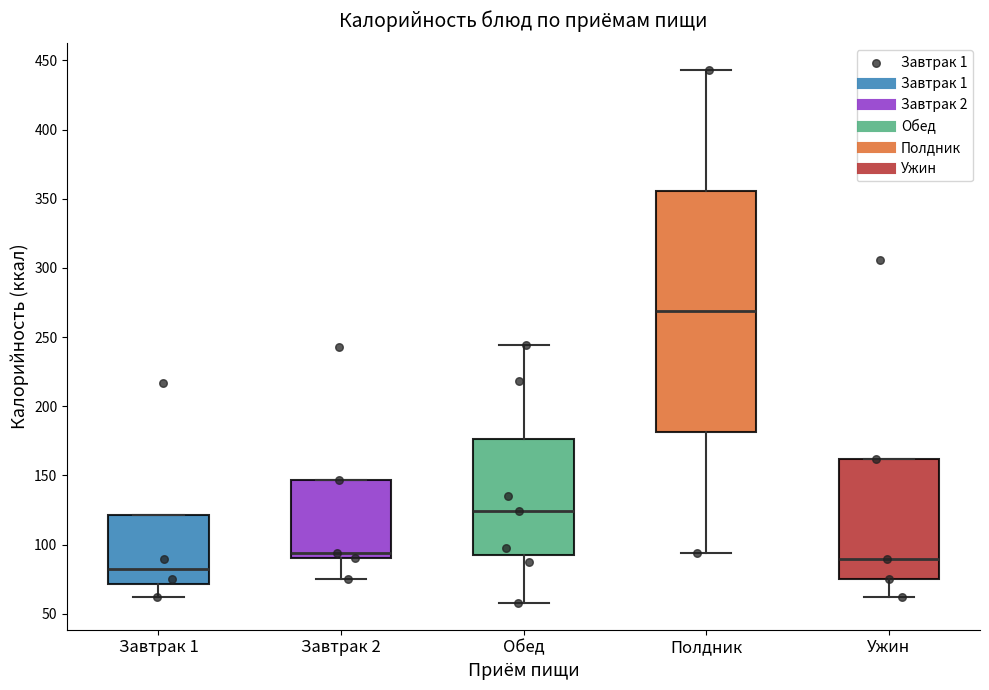

Where is the lower edge of the box for Завтрак 1 on the y-axis? The values are not printed on the chart, so give them approximately, as read against the axis.

70